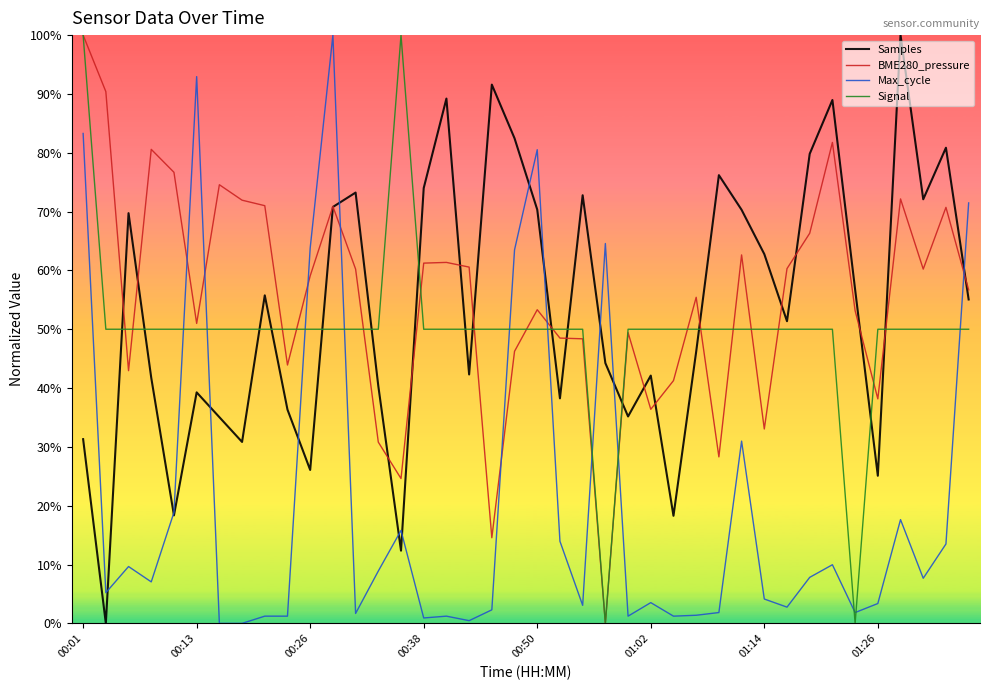

Does the chart display data point markers on the line(s)?

No